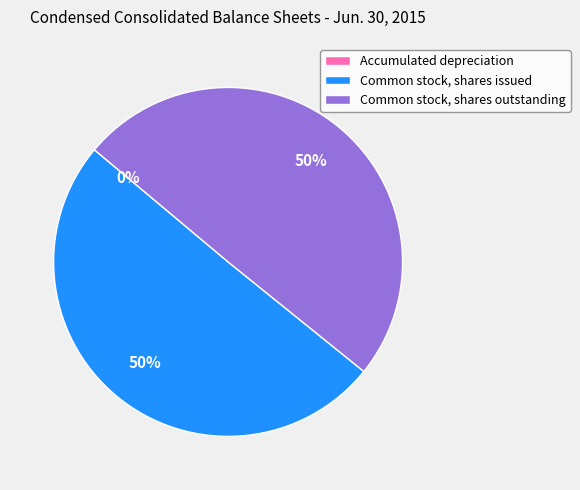

True or false: Common stock, shares outstanding accounts for 57% of the total.

False